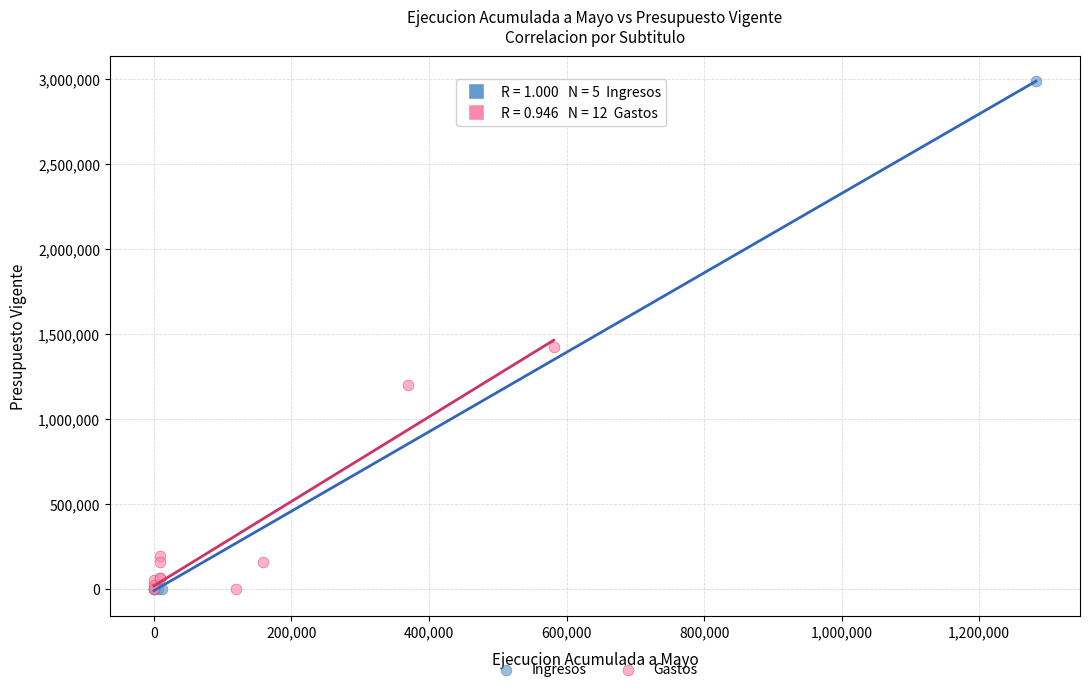

Which series has the largest Y range (max minus min)?

Ingresos